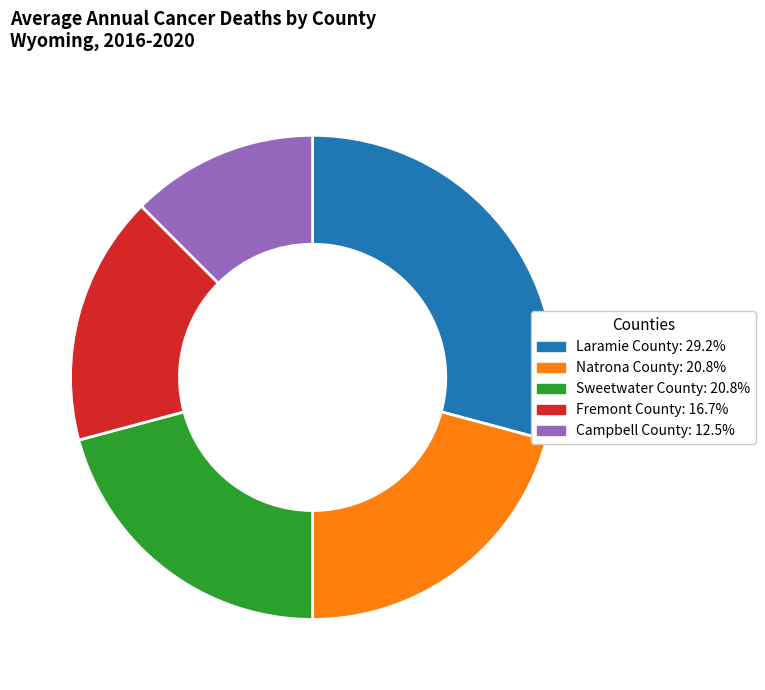

What is the ratio of the value at Fremont County: 16.7% to the value at Sweetwater County: 20.8%?

0.8